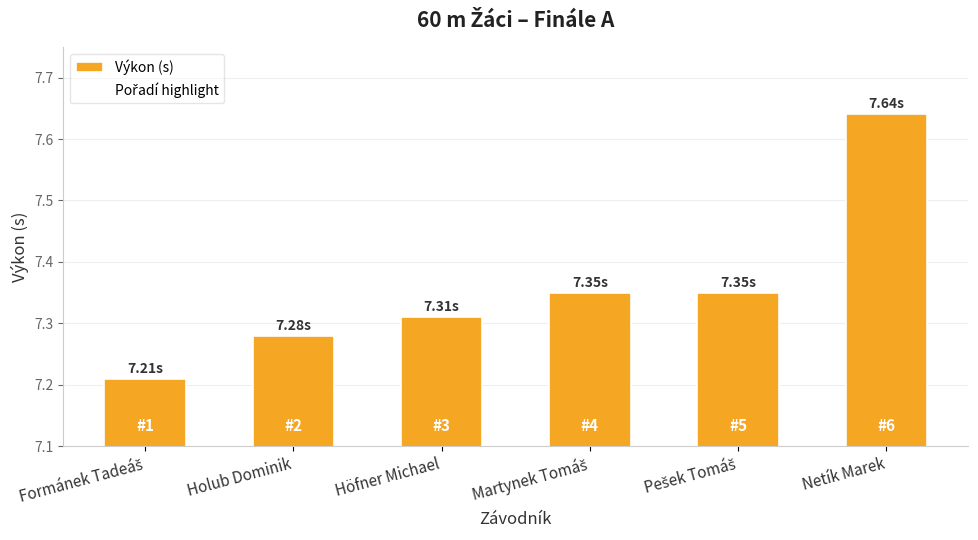

Are the bars grouped side by side (vs. stacked)?

No